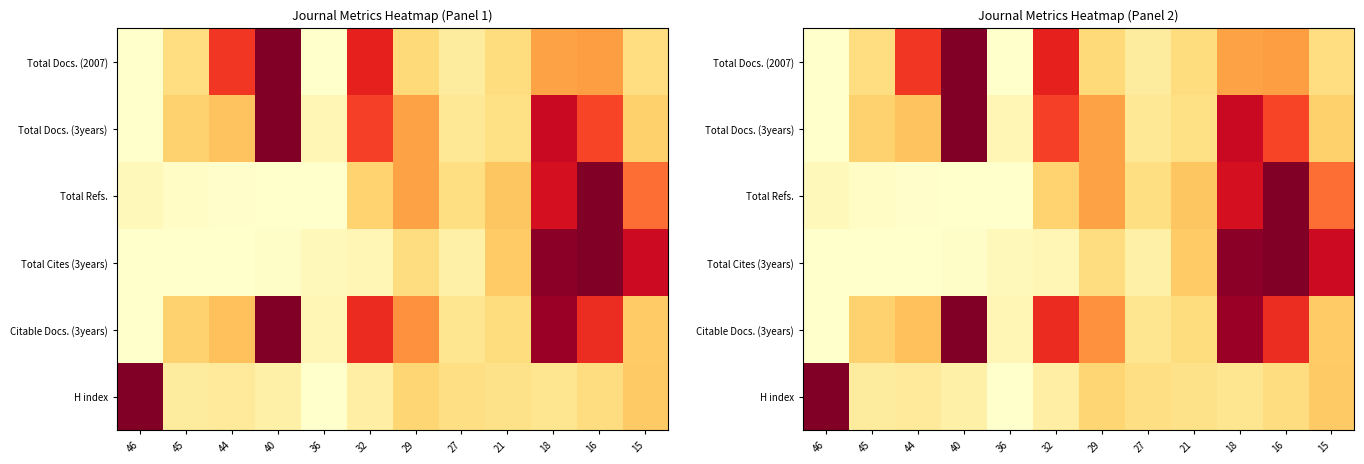

At which category does the chart reach its minimum across all series?

46